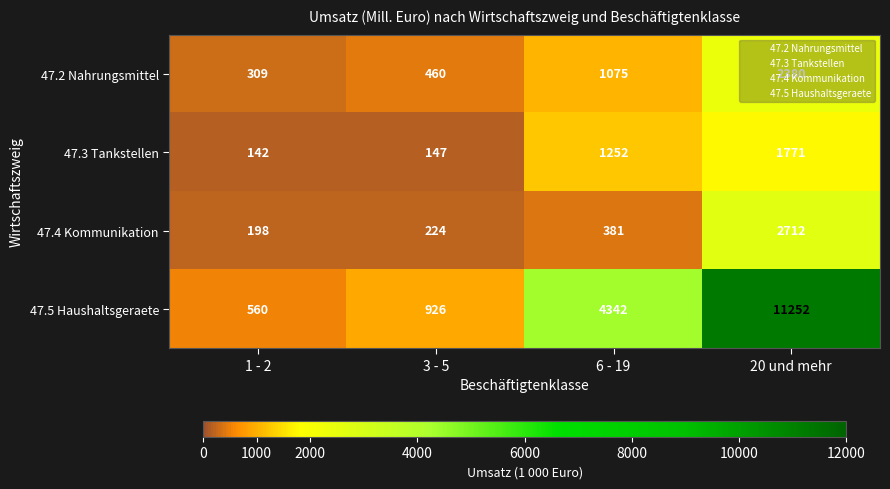

At 3 - 5, list the series in order from largest to smallest.

47.5 Haushaltsgeraete, 47.2 Nahrungsmittel, 47.4 Kommunikation, 47.3 Tankstellen